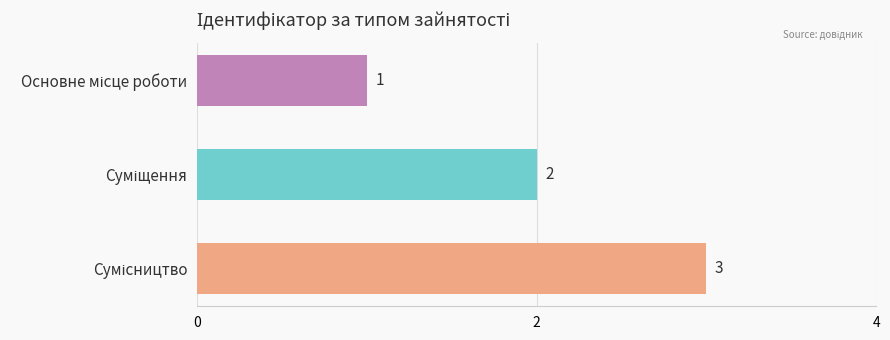

What is the maximum value shown in the chart?

3